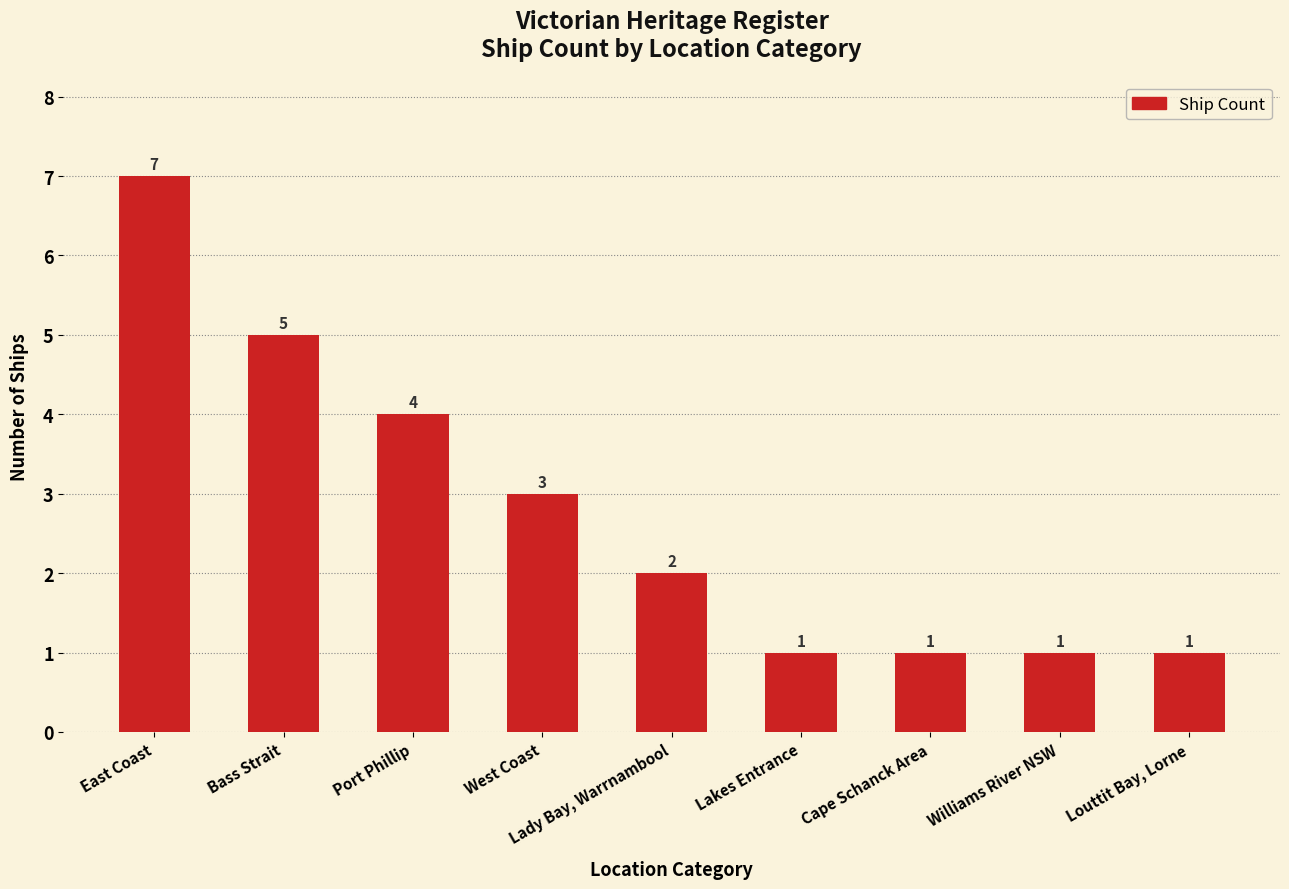

Approximately how many times larger is the value at Port Phillip compared to Lady Bay, Warrnambool?

2.0